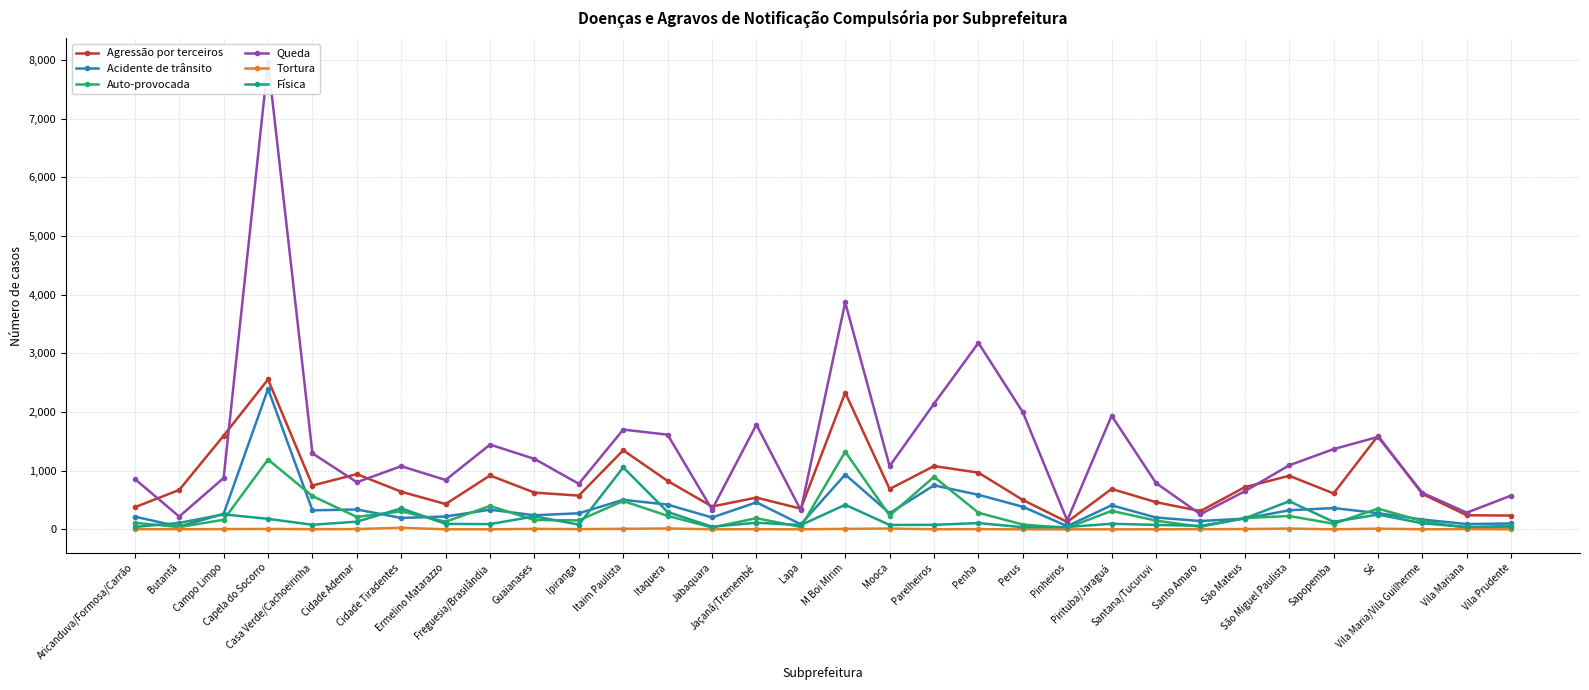

Does the chart have visible grid lines?

Yes